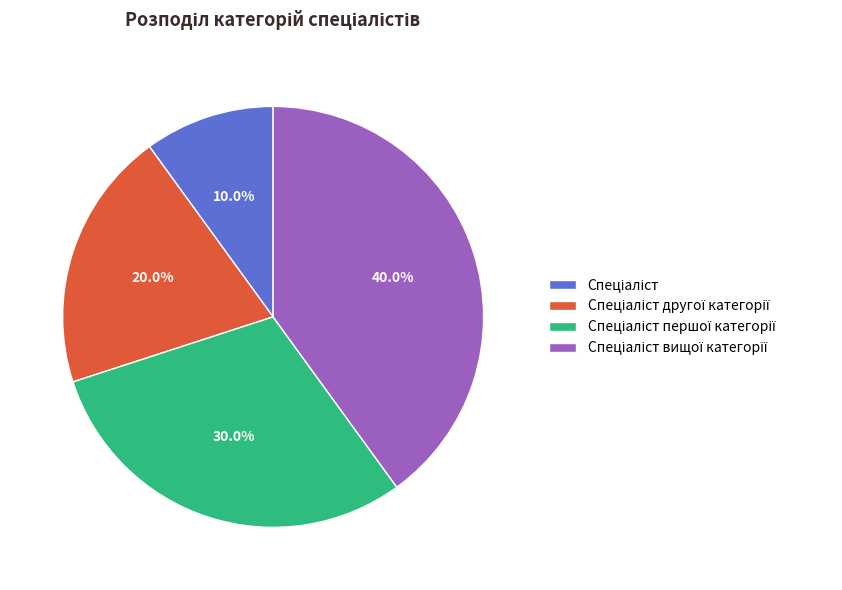

Does any single category account for the majority?

No